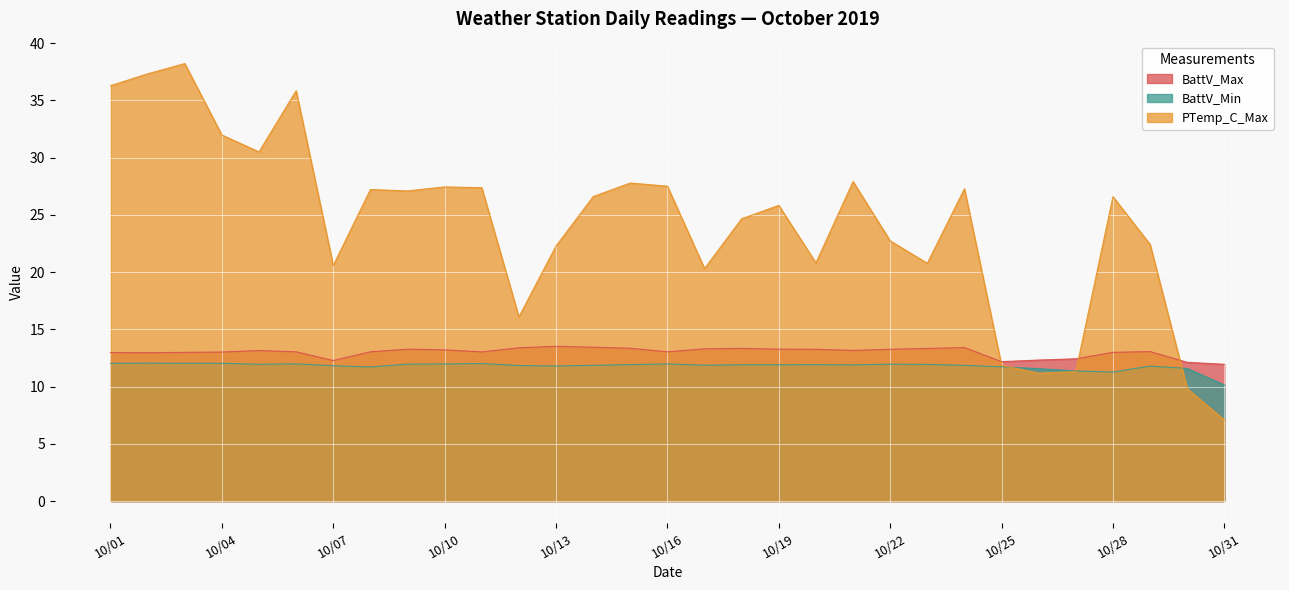

At 2019-10-26, list the series in order from smallest to largest.

PTemp_C_Max, BattV_Min, BattV_Max